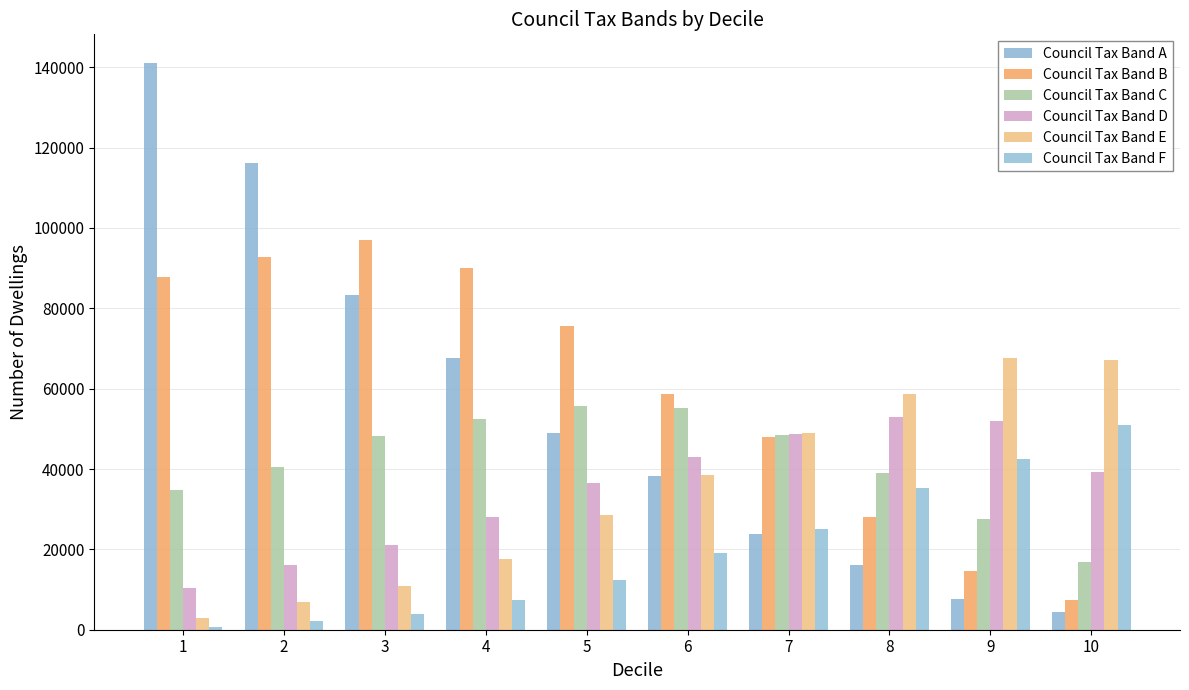

Rank the series by their maximum value, from lowest to highest.

Council Tax Band F, Council Tax Band D, Council Tax Band C, Council Tax Band E, Council Tax Band B, Council Tax Band A